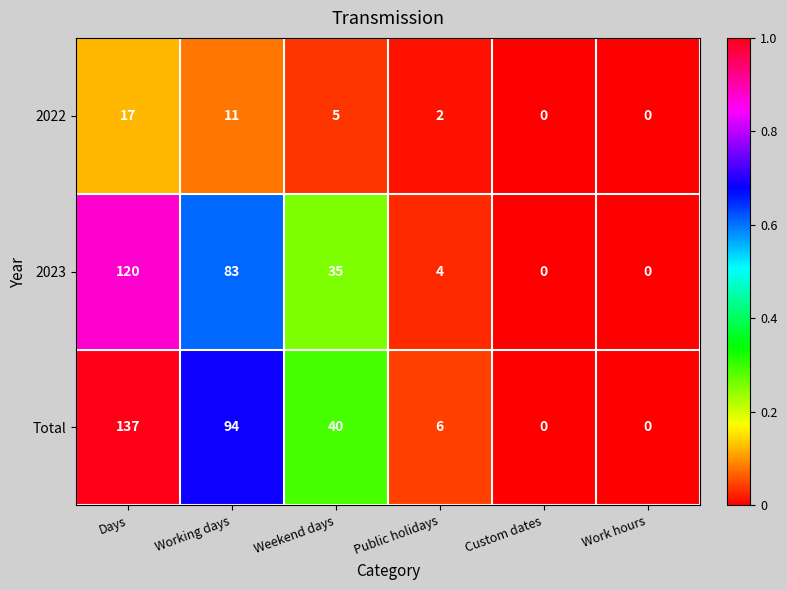

Is it true that Total equals 0 at Custom dates?

True